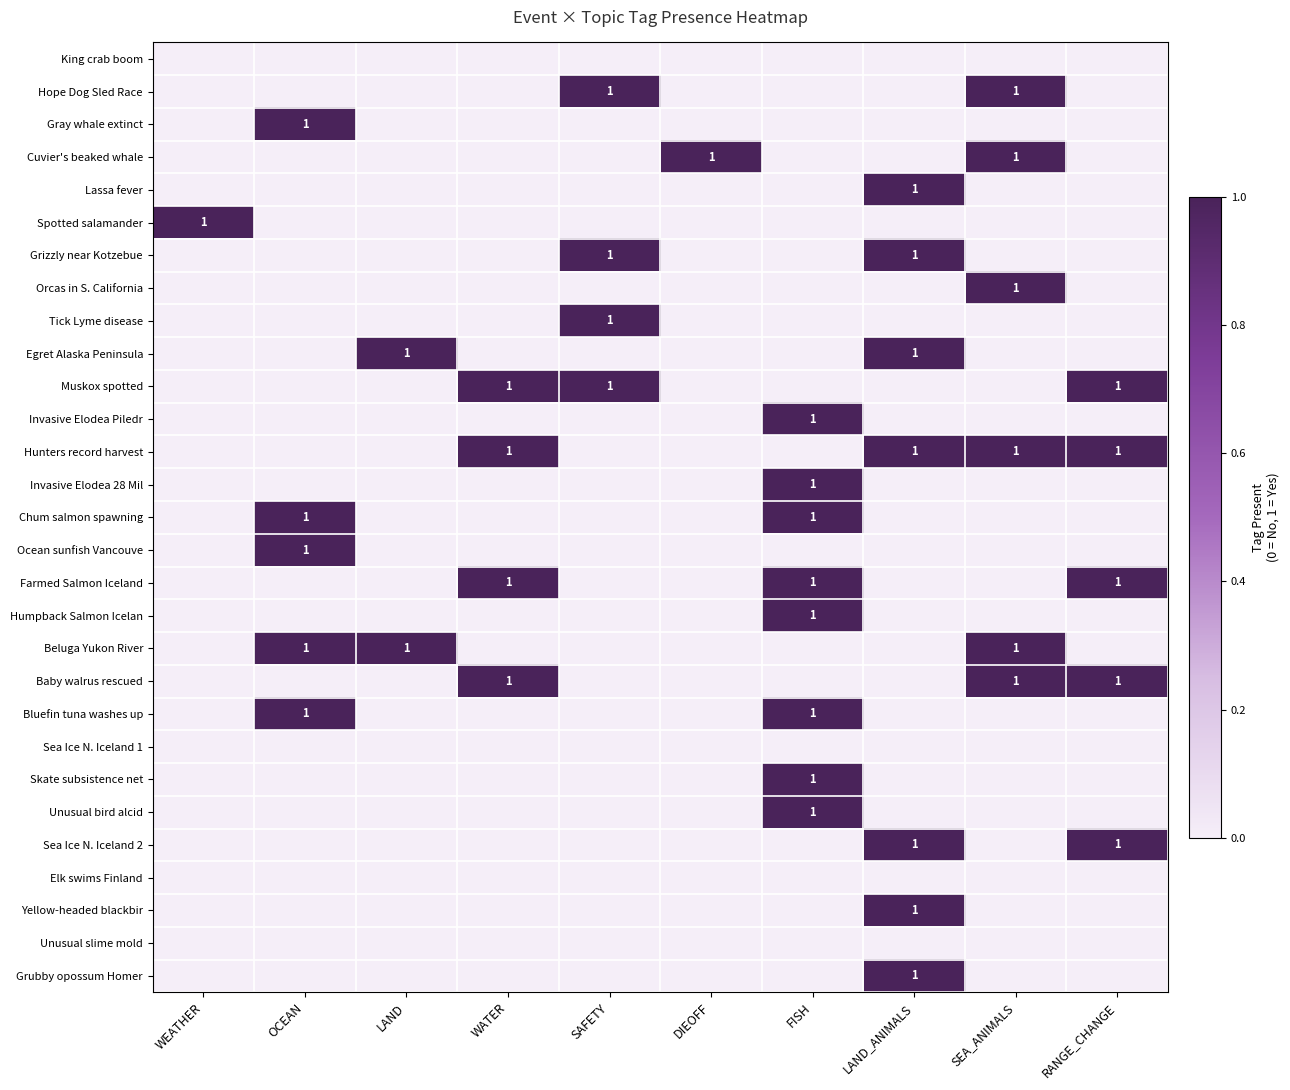

What is the total value across all series at WATER?

4